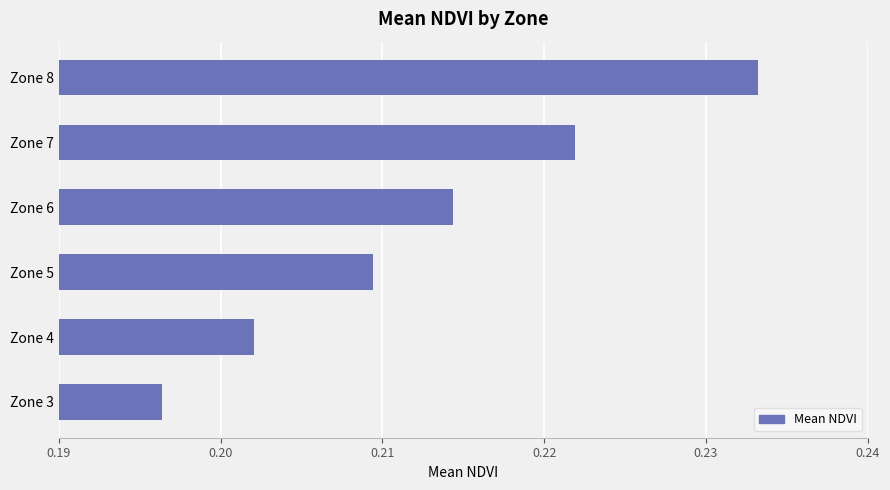

The value at Zone 6 is 0.1. True or false?

False